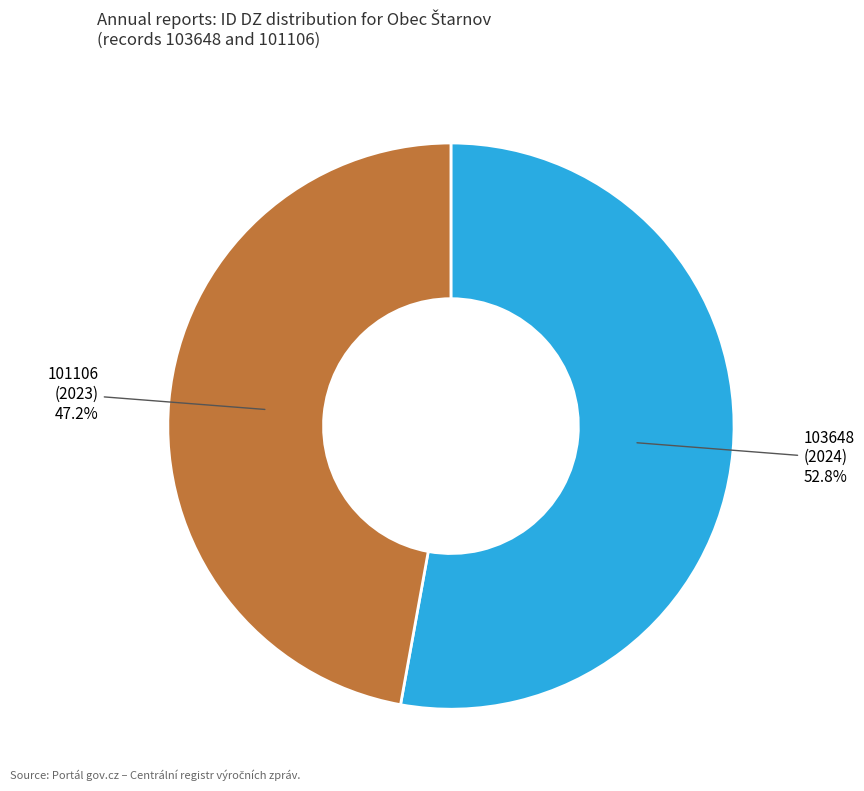

To the nearest percent, what percentage of the pie is 101106?

47%